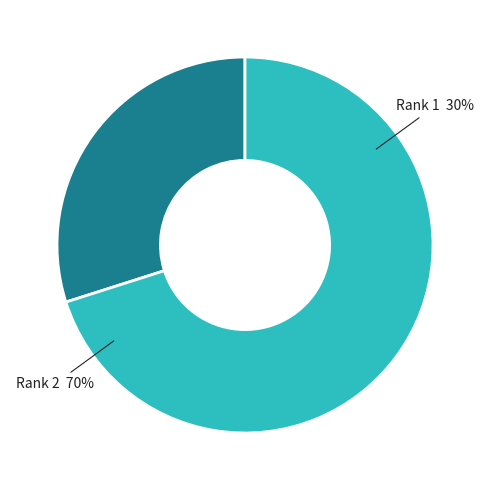

What is the largest slice in the pie chart?

2